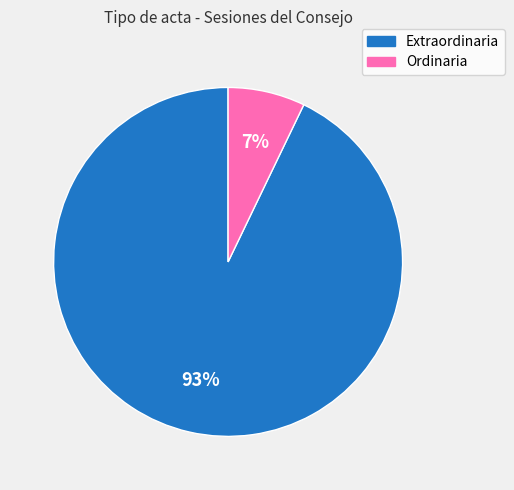

To the nearest percent, what is the difference between the largest and smallest slice percentages?

86%